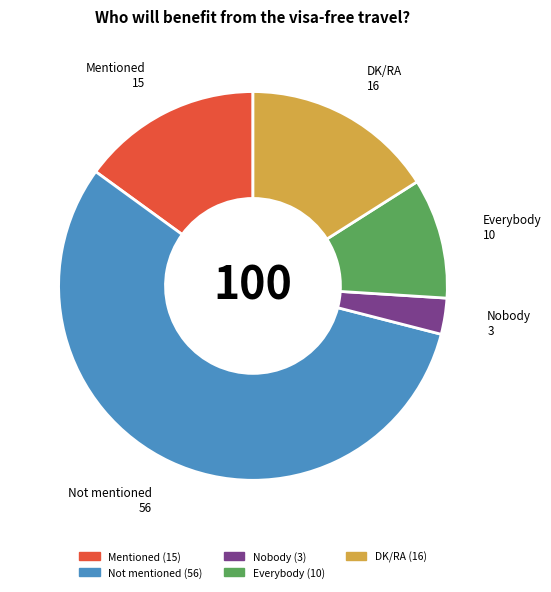

How many segments does this pie chart have?

5